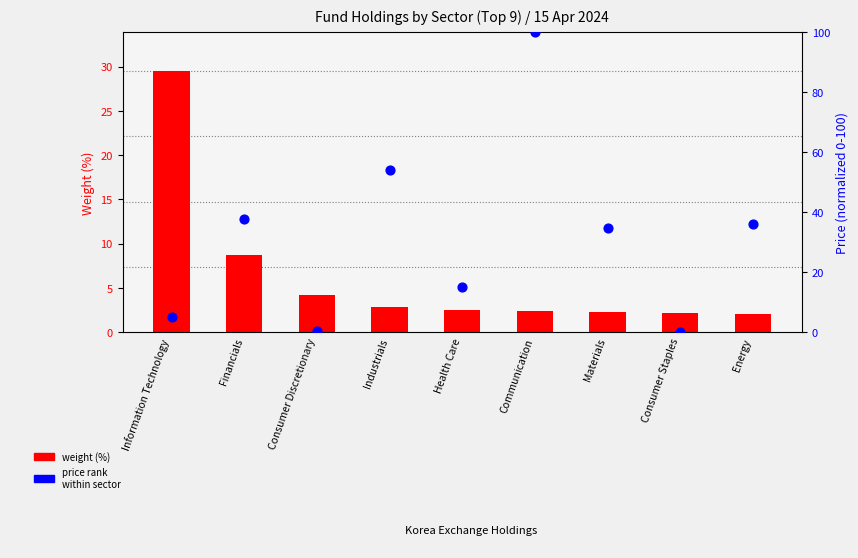

At which category is the sum across all series the highest?

Communication